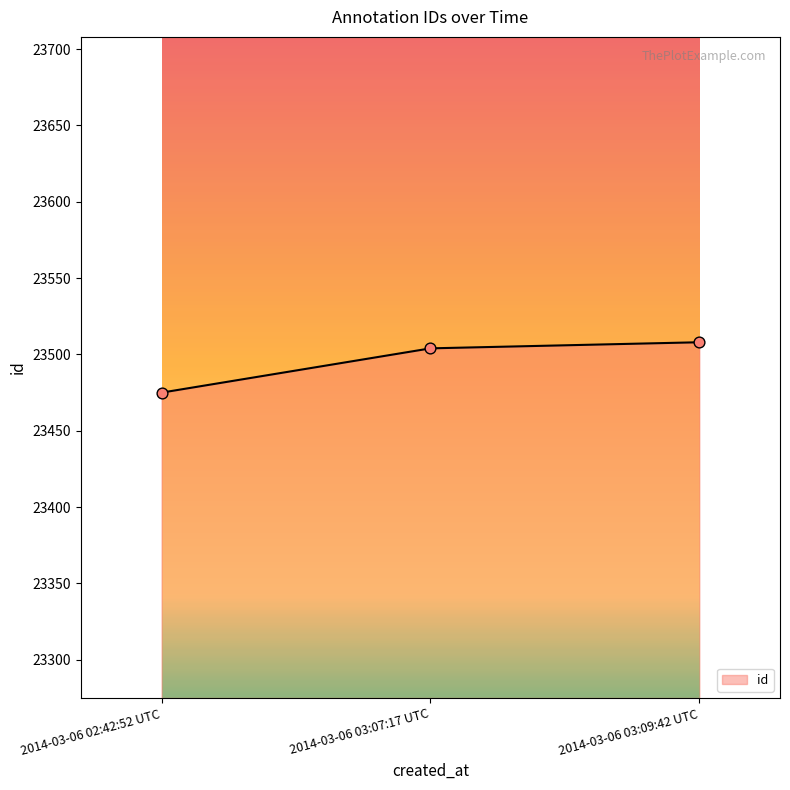

What is the change in value from 2014-03-06 02:42:52 UTC to 2014-03-06 03:07:17 UTC?

+29